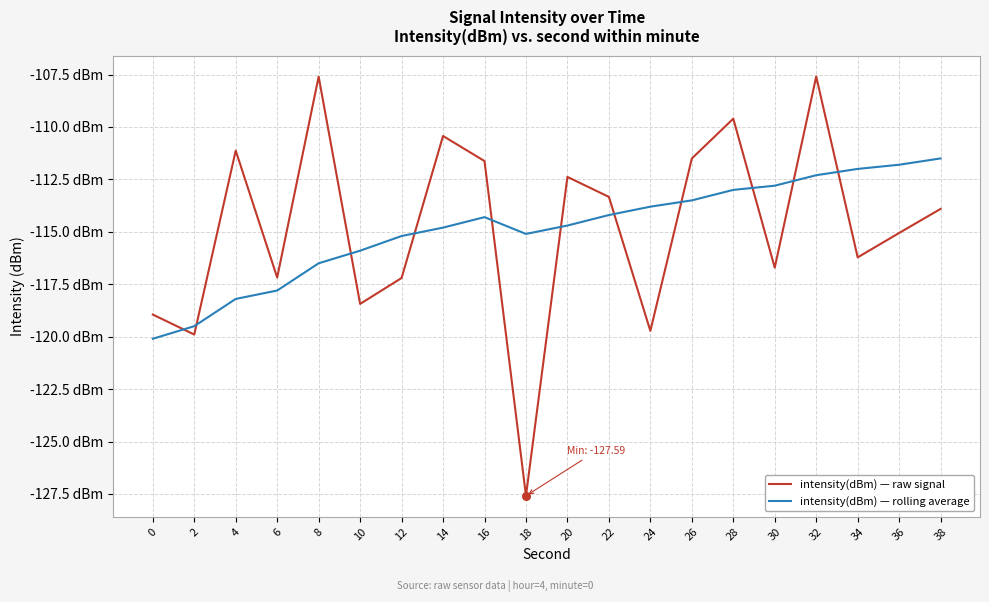

Which series has the largest total across all categories?

intensity(dBm) — raw signal